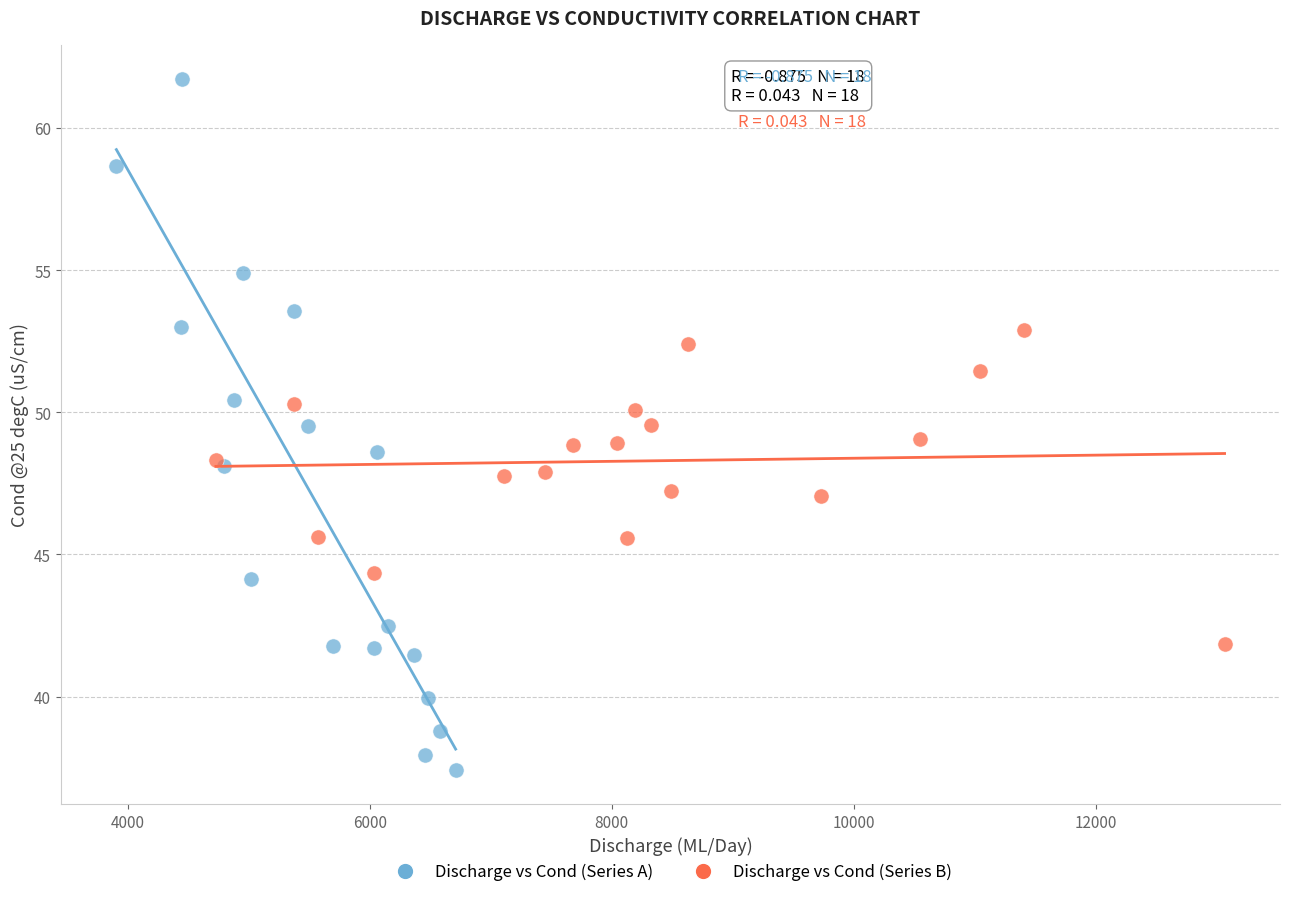

Which series reaches the minimum Y coordinate?

Discharge vs Cond (Series A)